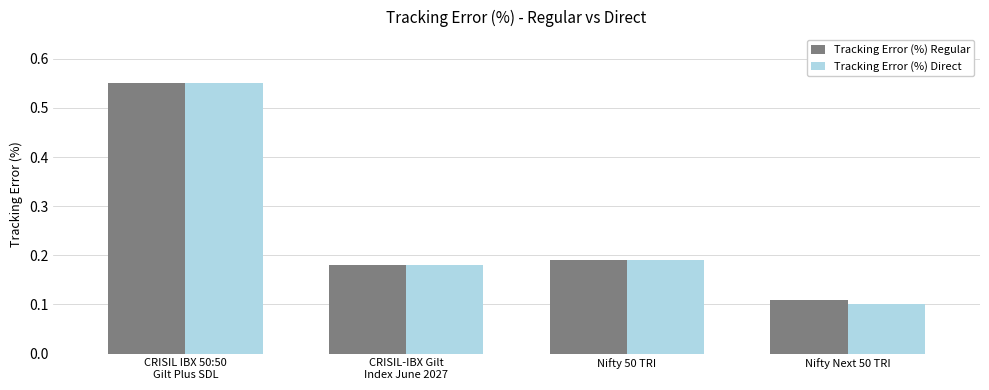

What is the sum of all Tracking Error (%) Regular values?

1.0